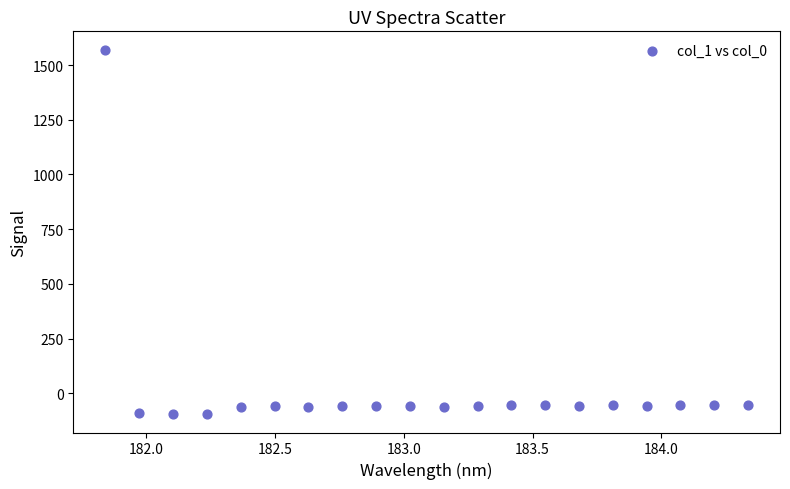

What is the range of Y values (max minus min)?

1667.3